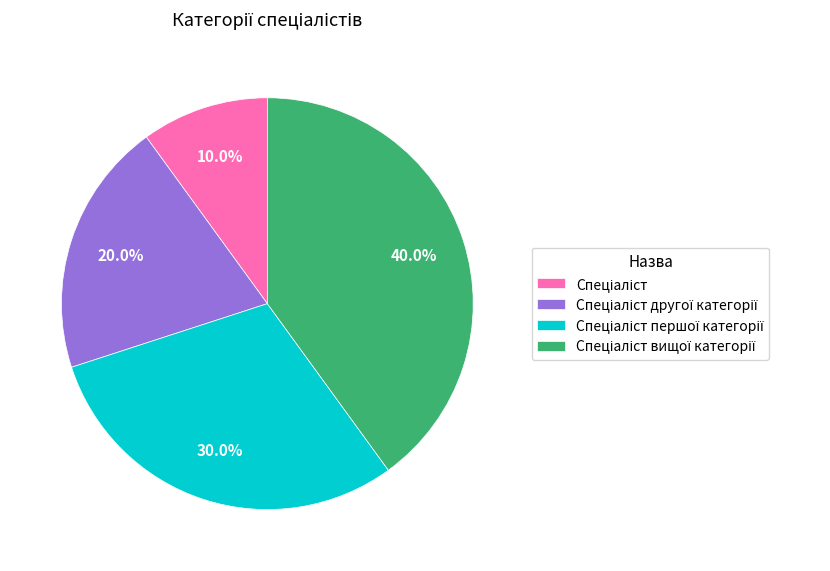

Does any single category account for the majority?

No